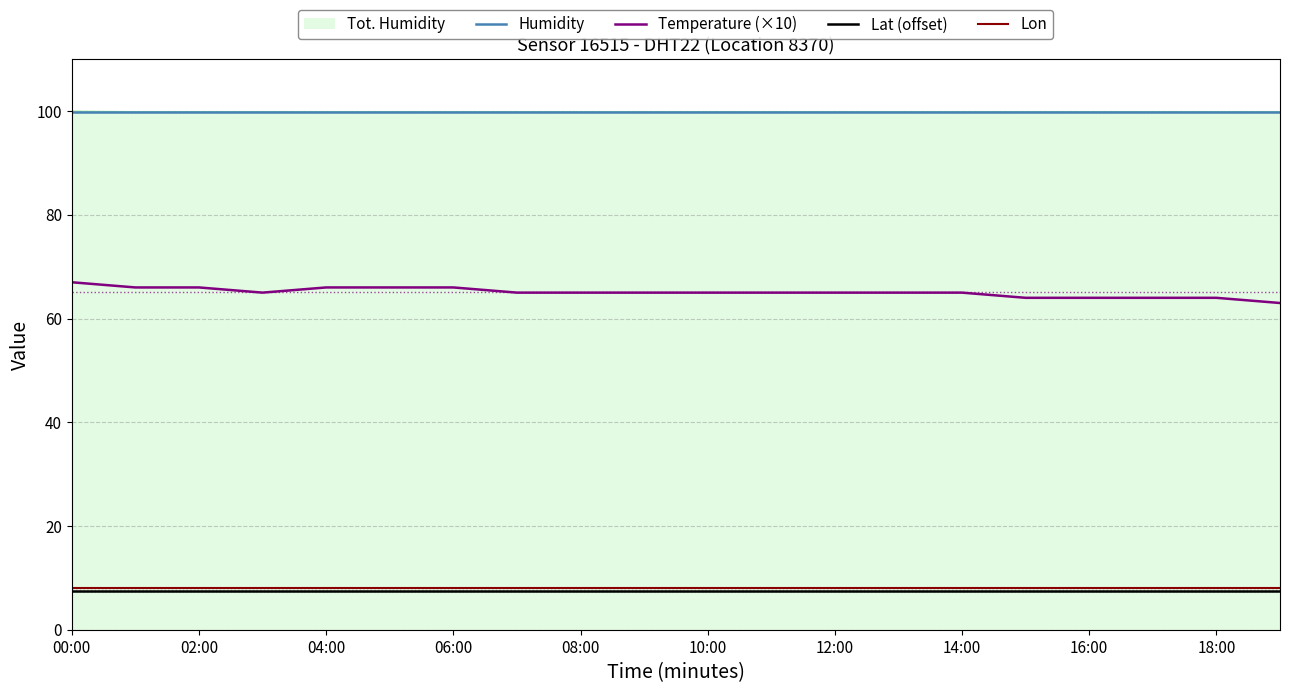

What is the minimum value shown in the chart?

7.6